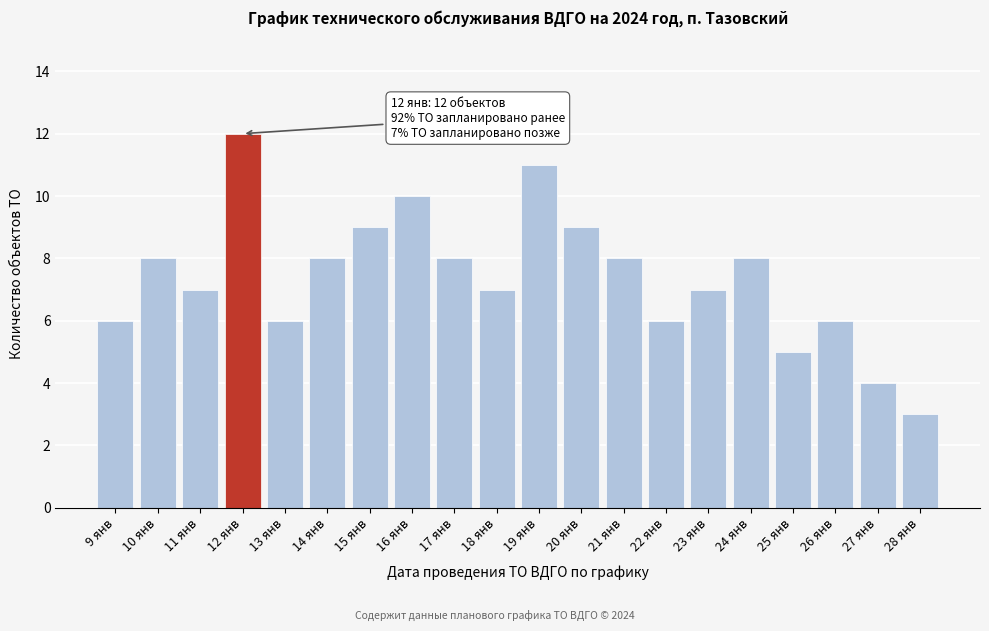

Reading left to right, extract all data points from this chart.

9 янв=6	10 янв=8	11 янв=7	12 янв=12	13 янв=6	14 янв=8	15 янв=9	16 янв=10	17 янв=8	18 янв=7	19 янв=11	20 янв=9	21 янв=8	22 янв=6	23 янв=7	24 янв=8	25 янв=5	26 янв=6	27 янв=4	28 янв=3